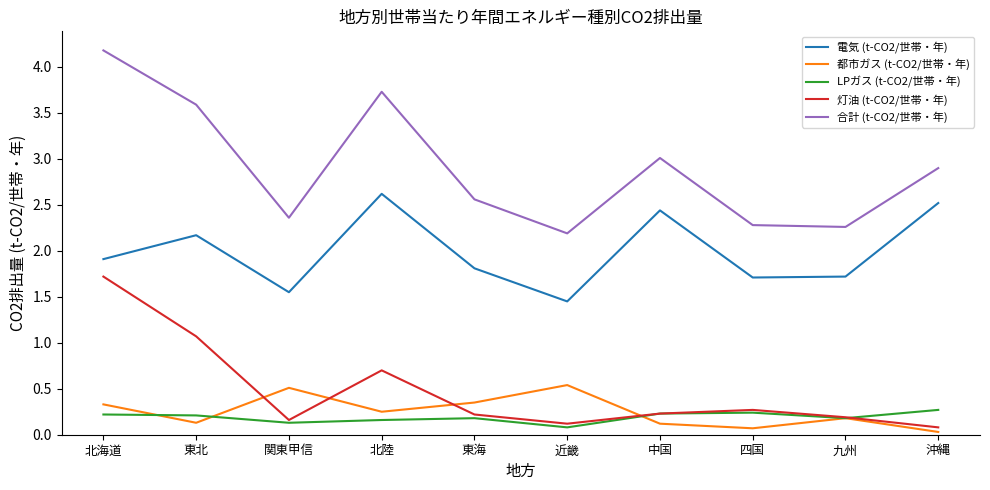

What position from the left is 関東甲信?

3